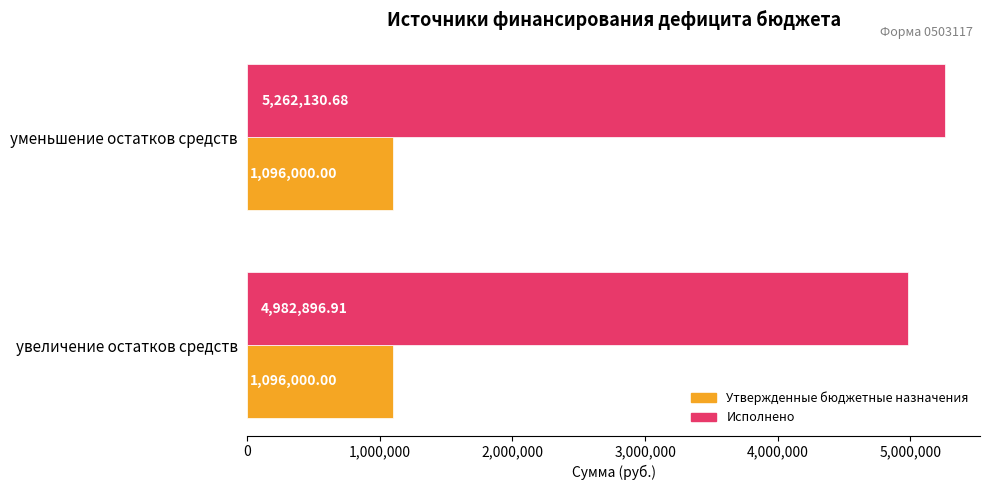

What is the sum of all Утвержденные бюджетные назначения values?

2192000.0